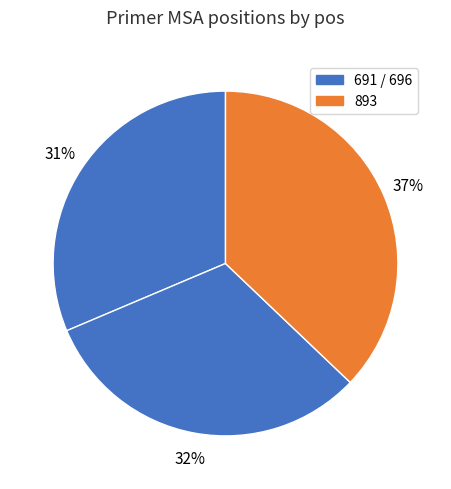

Count the number of slices in the pie.

3